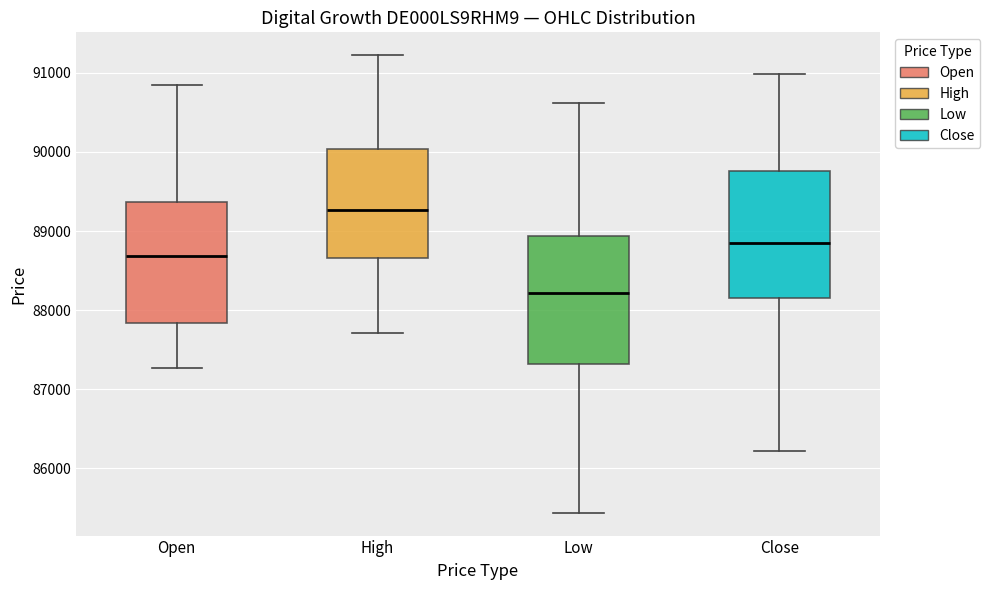

Where does the median line of the box for Low sit on the y-axis? The values are not printed on the chart, so give them approximately, as read against the axis.

88200